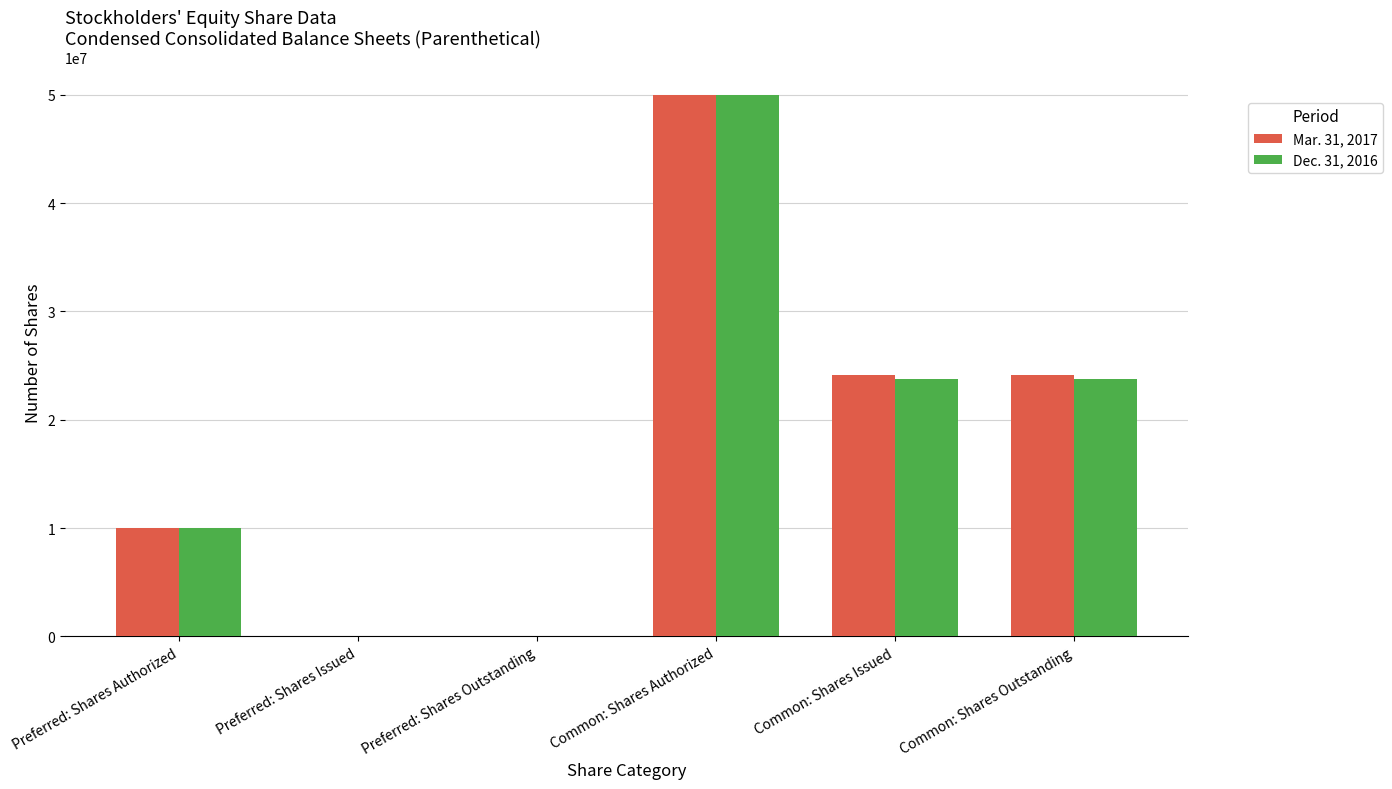

What is the sum of the Mar. 31, 2017 values at Preferred: Shares Issued and Preferred: Shares Authorized?

10000000